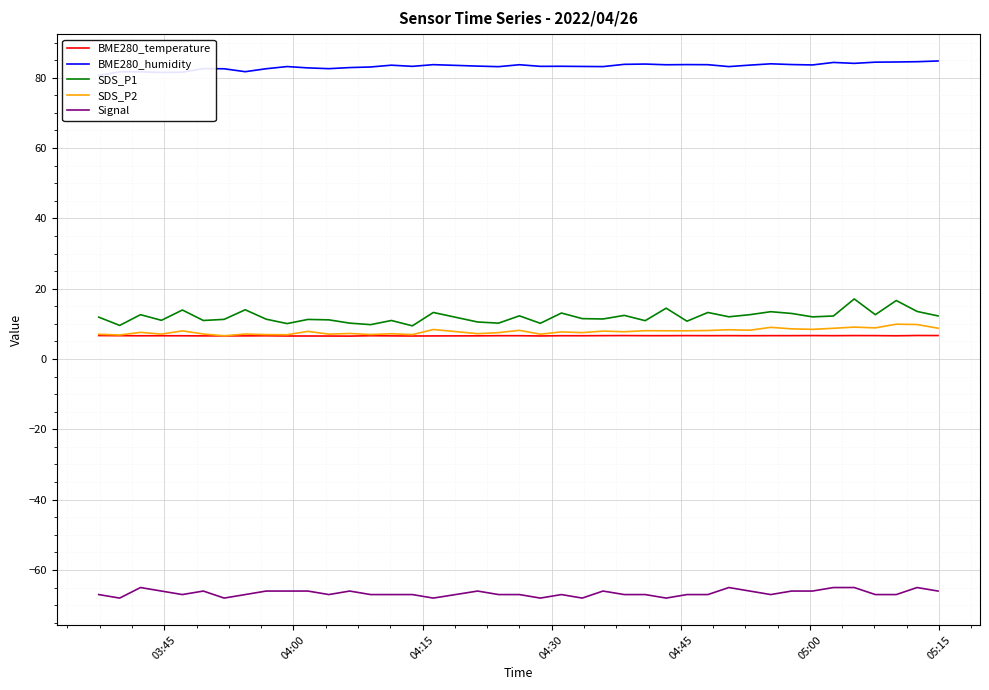

True or false: SDS_P1 and Signal intersect in this chart.

False